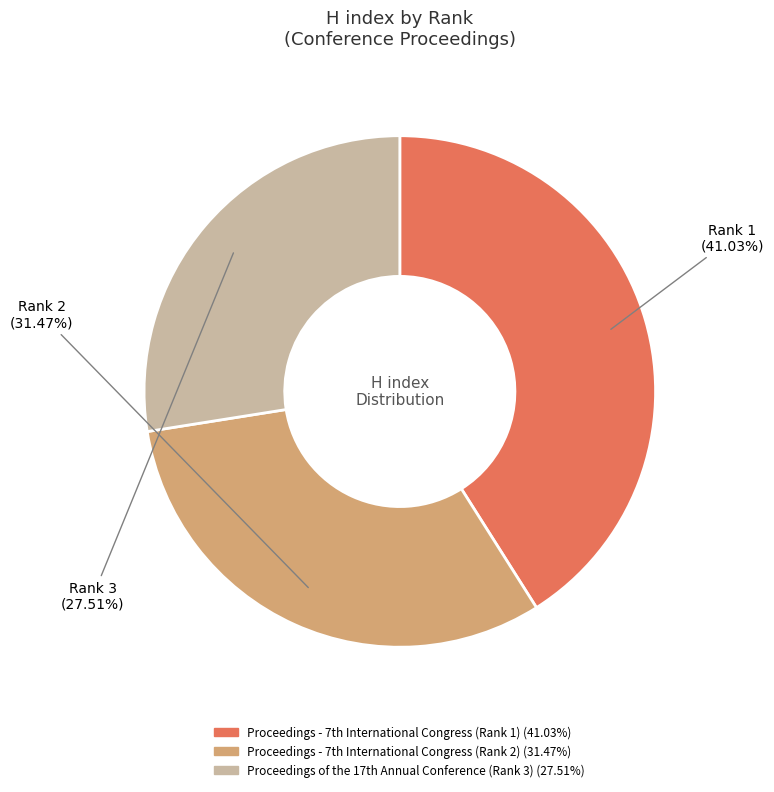

Is there a majority slice in this chart?

No